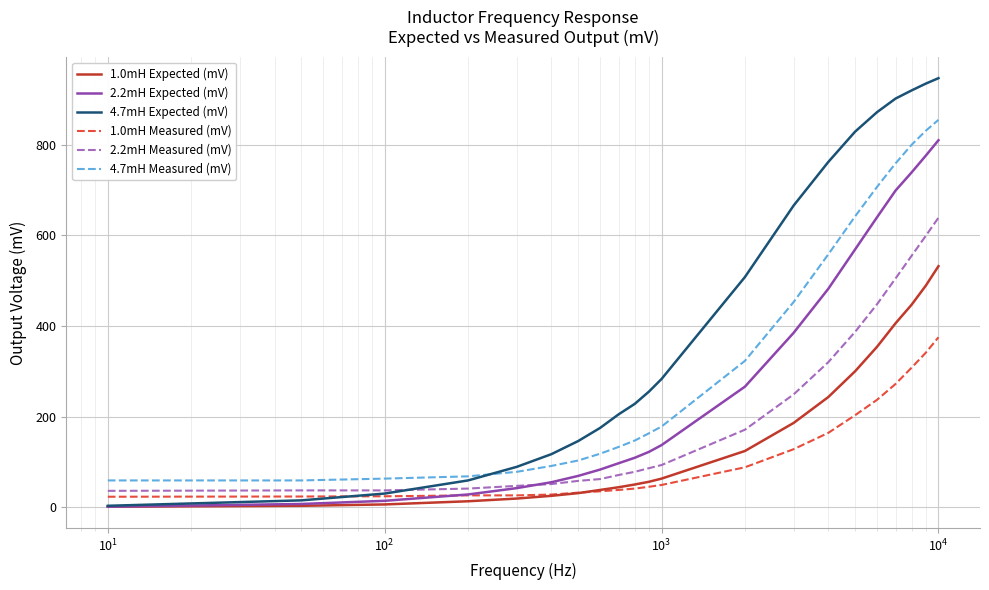

Rank the series by their maximum value, from highest to lowest.

4.7mH Expected (mV), 4.7mH Measured (mV), 2.2mH Expected (mV), 2.2mH Measured (mV), 1.0mH Expected (mV), 1.0mH Measured (mV)